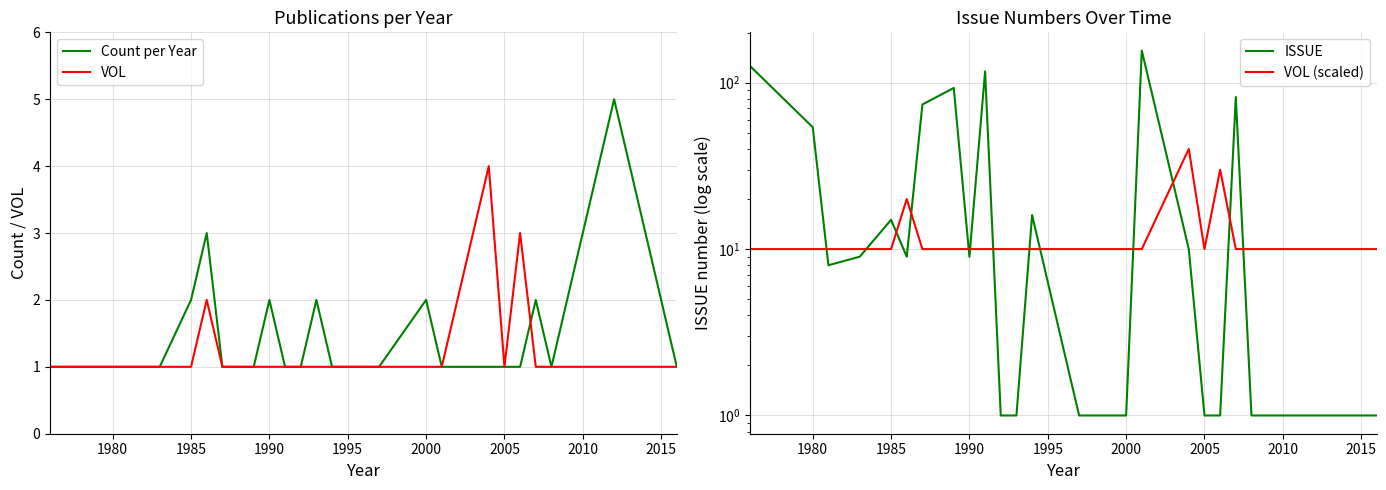

Reading right to left, extract all data points from this chart.

Count per Year: 1	2	3	4	5	4	3	2	1	2	1	1	1	1	2	1	1	2	1	1	2	1	1	3	2	1	1	1	1
VOL: 1	1	1	1	1	1	1	1	1	1	3	1	4	1	1	1	1	1	1	1	1	1	1	2	1	1	1	1	1
ISSUE: 1	1	1	1	1	1	1	1	1	82	1	1	10	156	1	1	16	1	1	117	9	93	74	9	15	9	8	54	126
VOL (scaled): 10	10	10	10	10	10	10	10	10	10	30	10	40	10	10	10	10	10	10	10	10	10	10	20	10	10	10	10	10